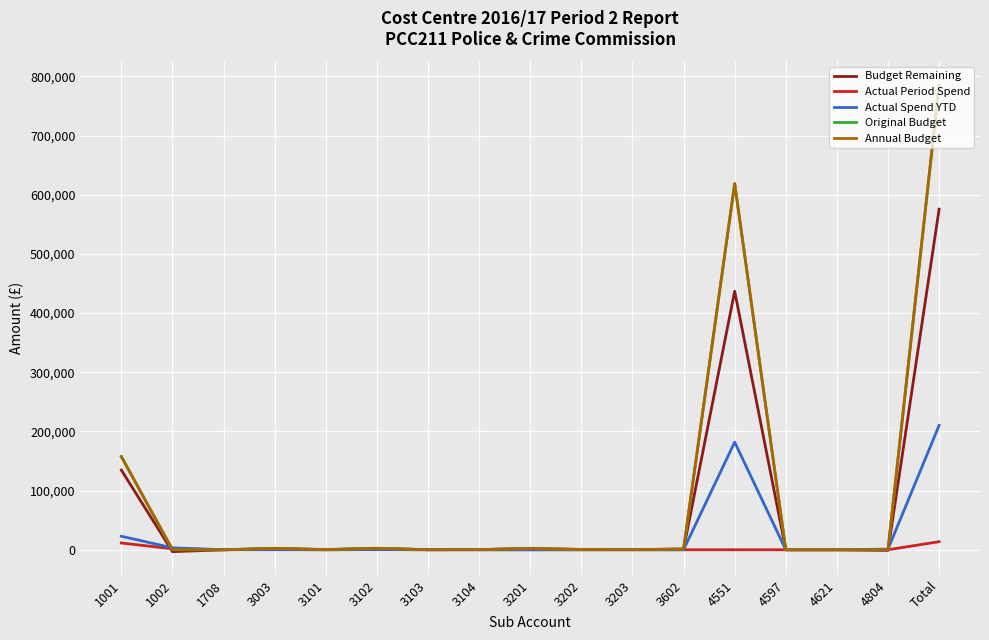

Which category has the lowest value in the Original Budget series?

1002